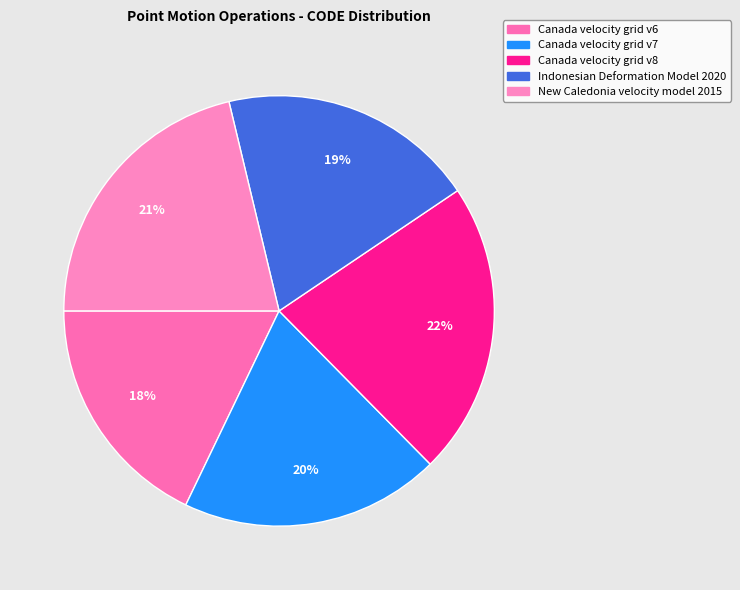

Is the sum of Canada velocity grid v6 and Canada velocity grid v7 greater than half?

No